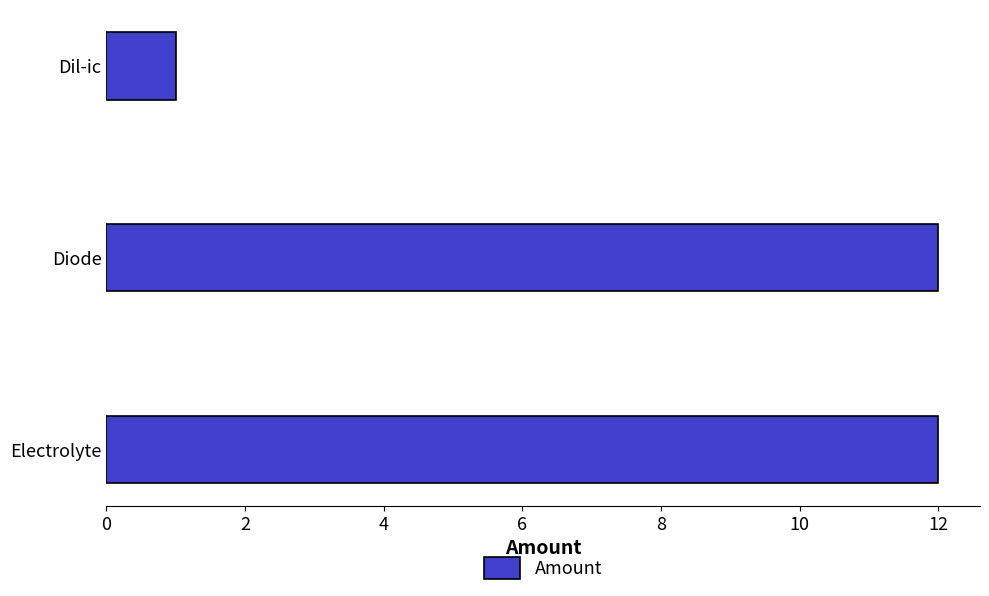

Between Dil-ic and Diode, which is larger?

Diode